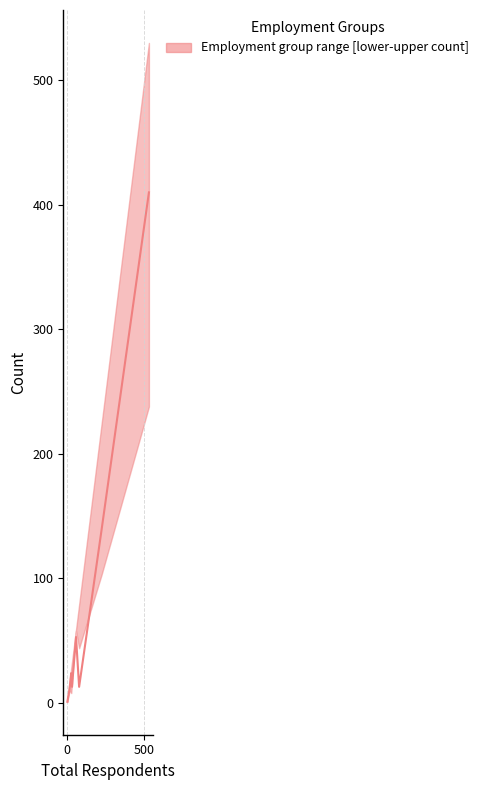

Read the median value at Working part time, to the nearest 5.

140